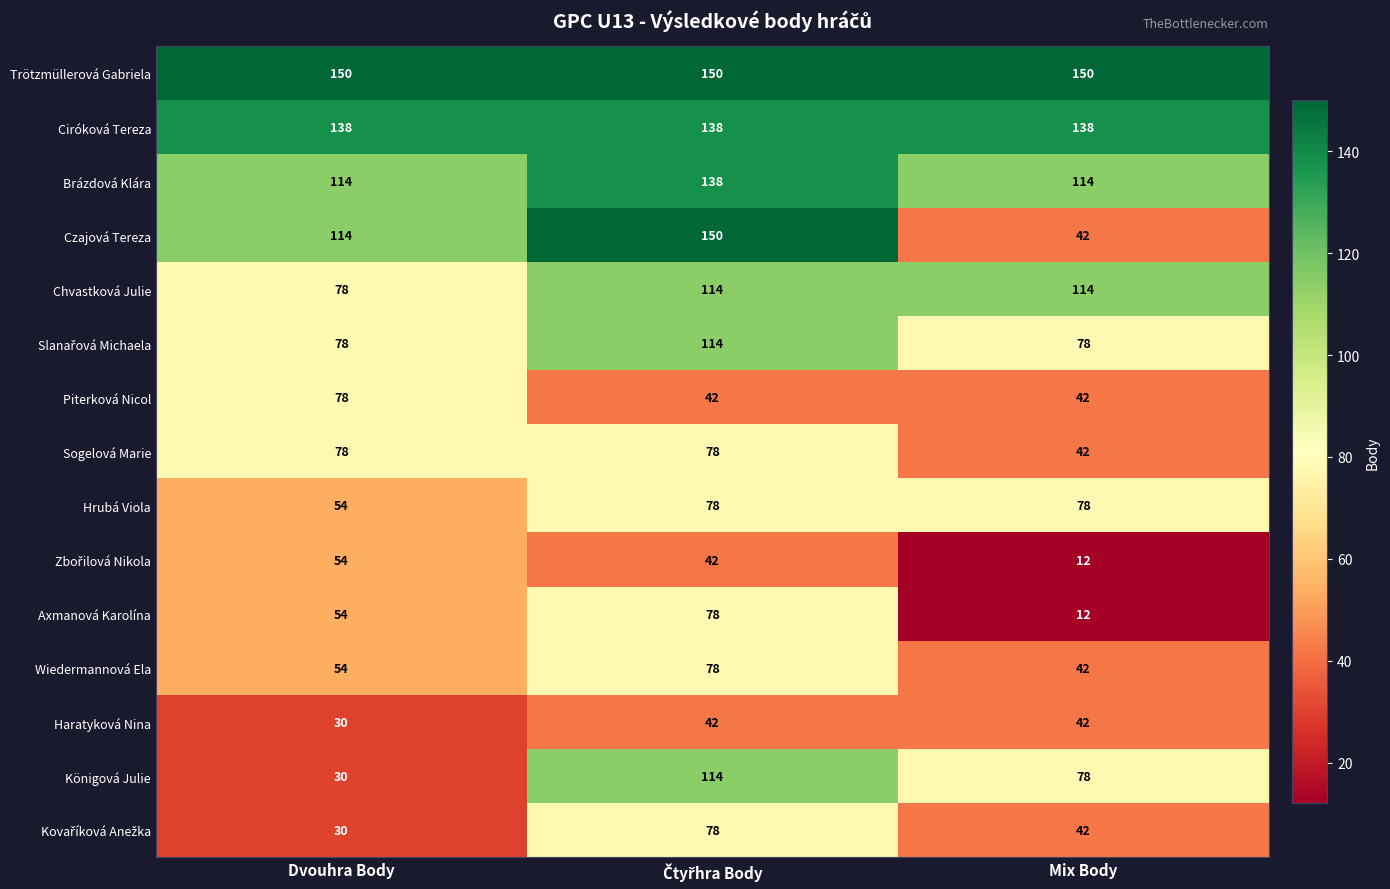

What is the difference between the maximum and second lowest values in the Wiedermannová Ela series?

24